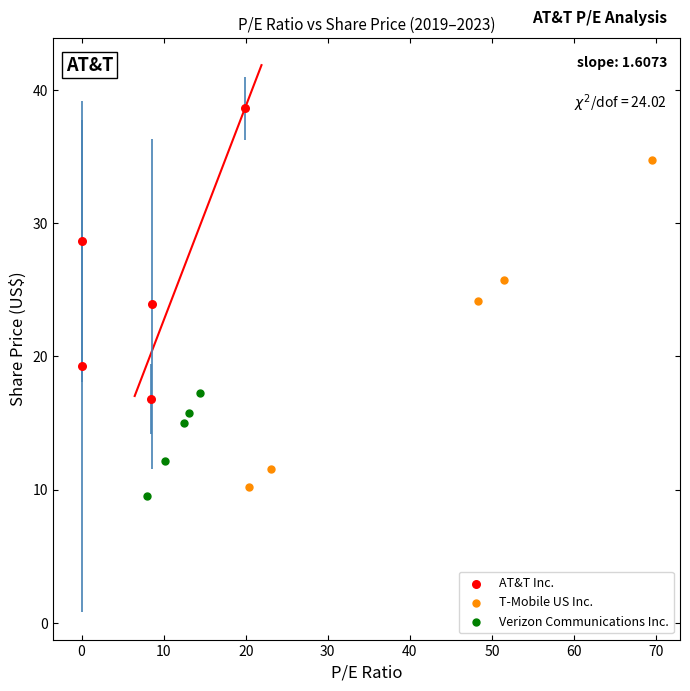

Which series reaches the maximum Y coordinate?

AT&T Inc.